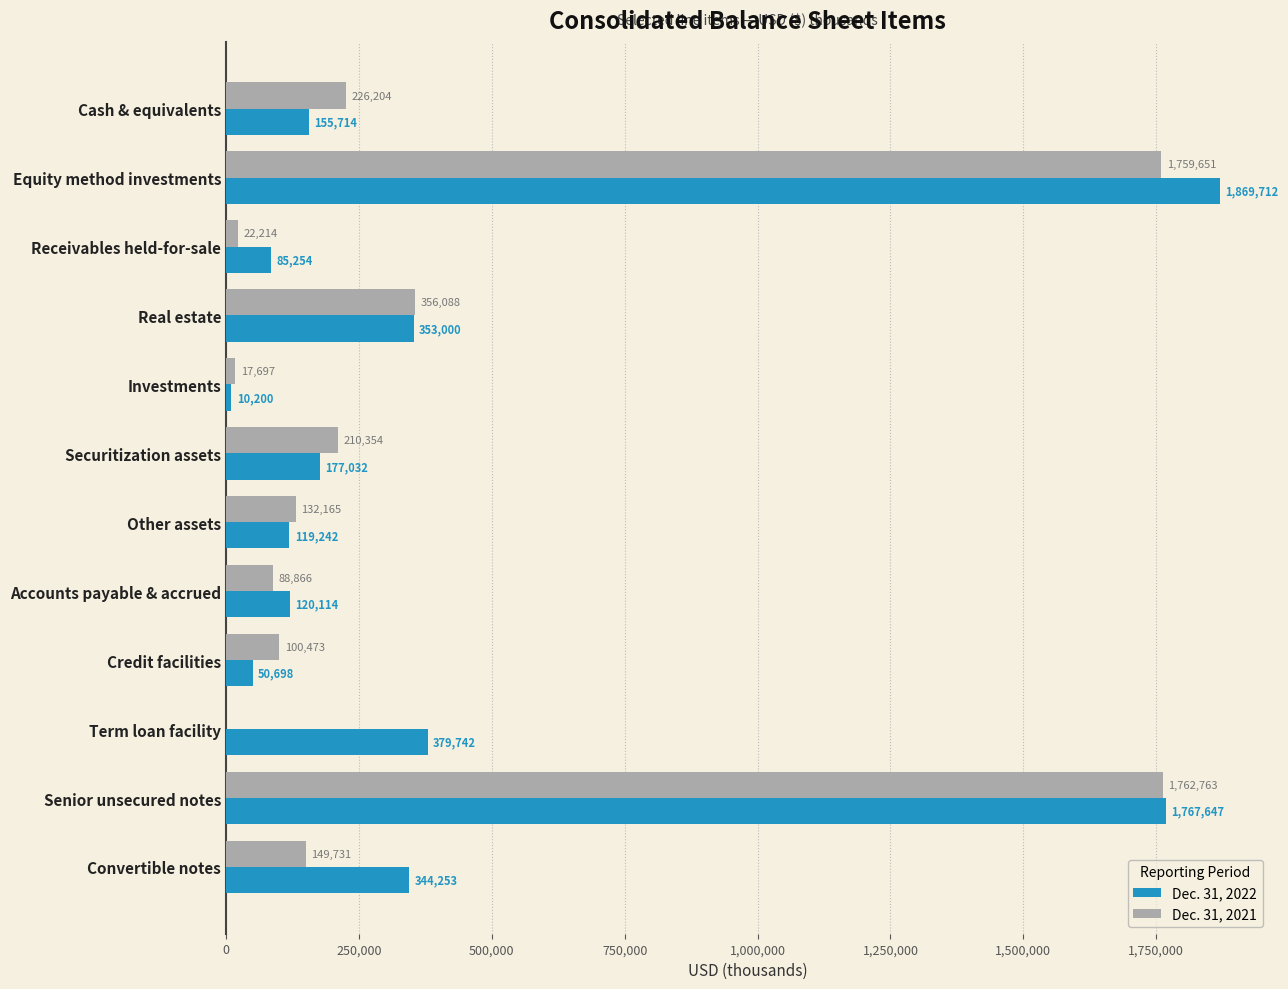

What is the sum of the Dec. 31, 2021 values at Credit facilities and Other assets?

232638